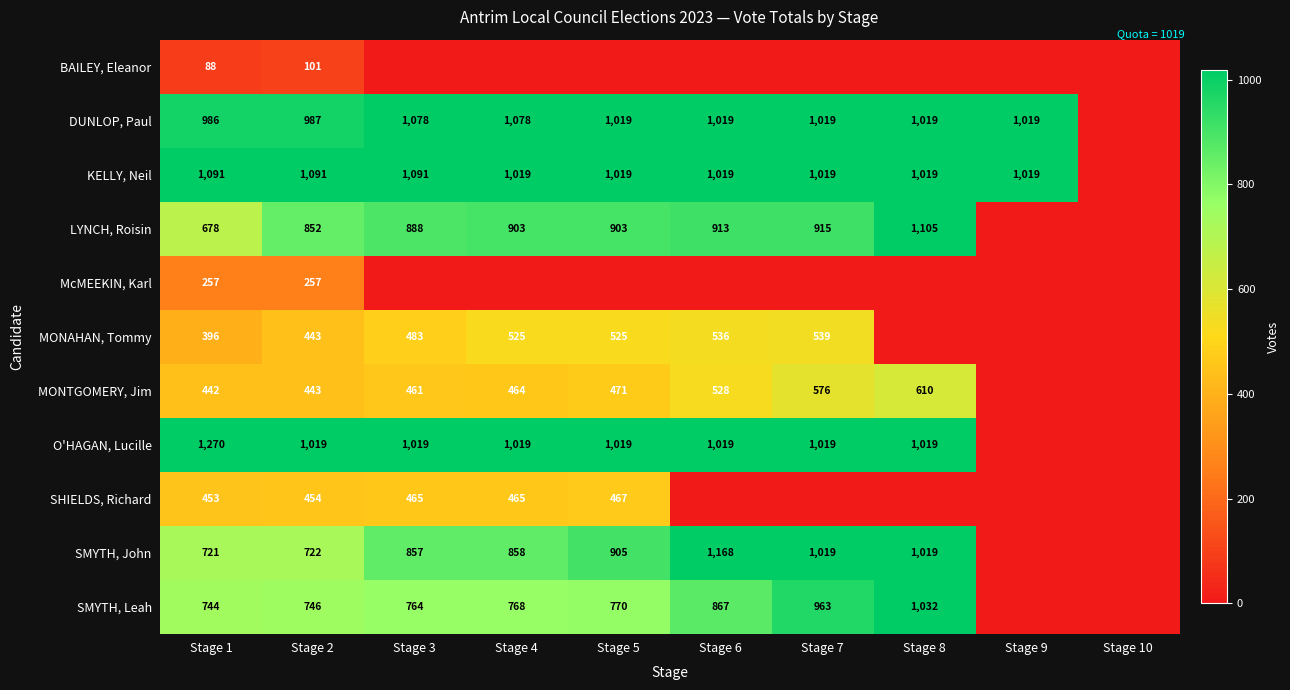

List the series in order of their peak value, highest first.

O'HAGAN, Lucille, SMYTH, John, LYNCH, Roisin, KELLY, Neil, DUNLOP, Paul, SMYTH, Leah, MONTGOMERY, Jim, MONAHAN, Tommy, SHIELDS, Richard, McMEEKIN, Karl, BAILEY, Eleanor